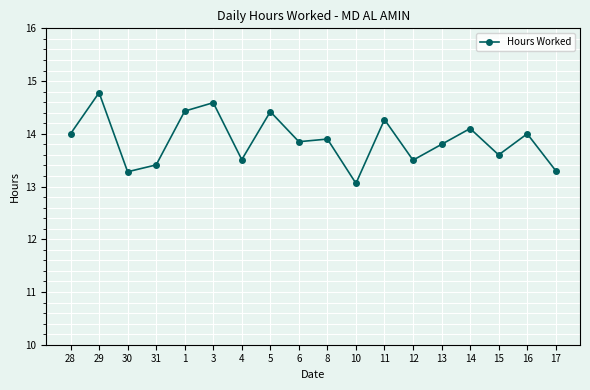

What is the label of the 11th point from the right?

5